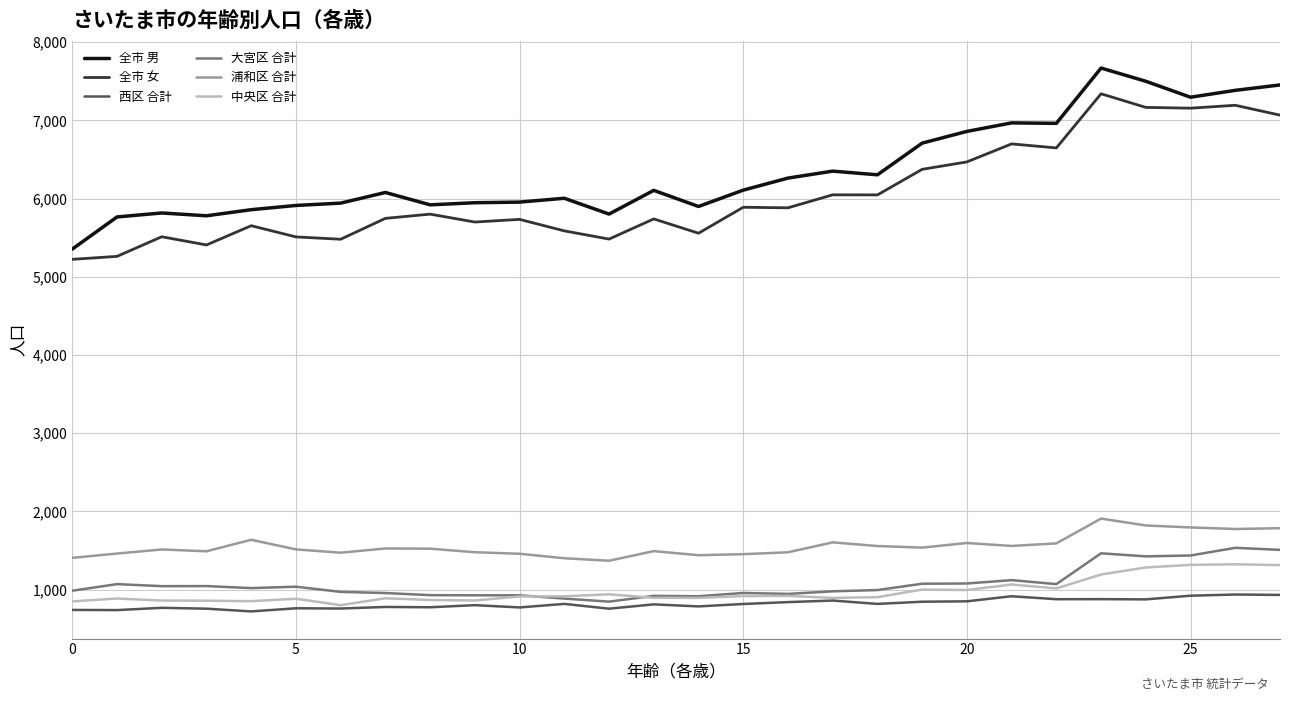

True or false: 浦和区 合計 and 全市 女 cross at least once.

False